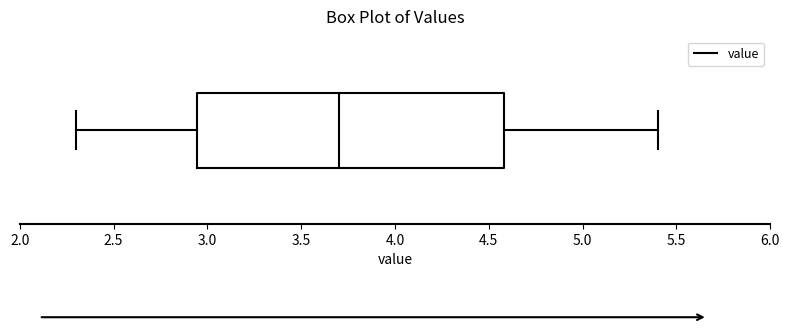

Where does the right whisker of the box end on the x-axis? The values are not printed on the chart, so give them approximately, as read against the axis.

5.40